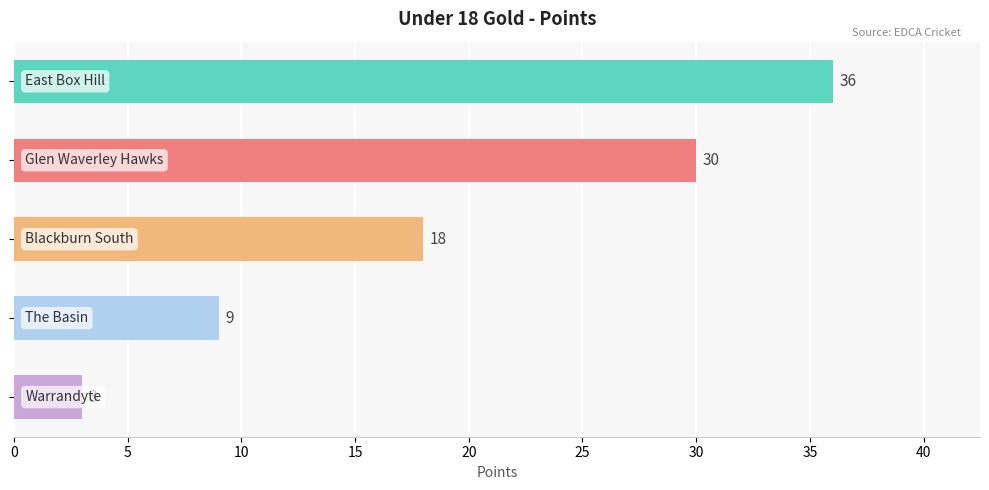

What is the difference between the maximum and minimum values?

33